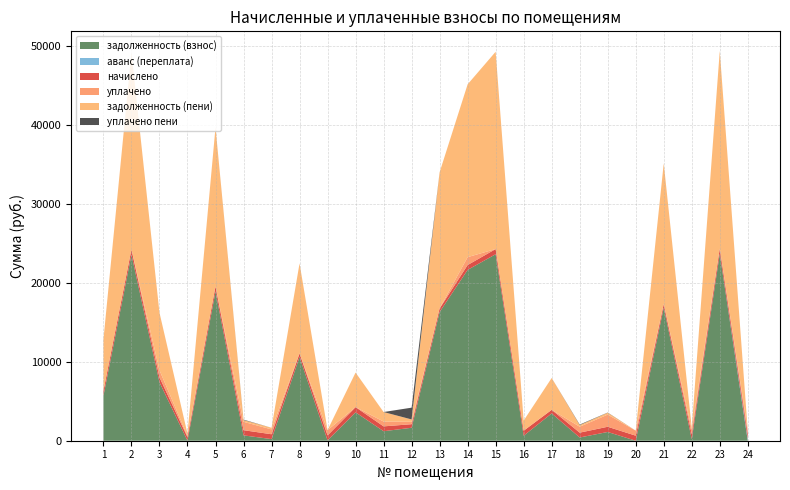

Reading left to right, what are all the values shown in this chart?

задолженность (взнос): 5693.3	23554.8	7401.4	0.0	18897.2	678.6	204.9	10597.4	42.6	3595.2	1204.1	1641.2	16295.3	21628.3	23609.1	633.2	3456.2	410.3	1107.3	0.0	16833.0	204.4	23662.3	0.0
аванс (переплата): 0.0	0.0	0.0	0.0	0.0	0.0	0.0	0.0	0.0	0.0	0.0	0.0	0.0	0.0	0.0	0.0	0.0	0.0	0.0	0.0	0.0	0.0	0.0	212.2
начислено: 623.7	650.4	619.3	447.0	631.1	654.9	614.8	454.4	631.1	656.4	611.8	451.4	450.0	611.8	651.9	632.6	454.4	611.8	659.3	640.0	464.8	613.3	653.4	628.2
уплачено: 0.0	0.0	900.0	149.0	0.0	1059.9	614.8	0.0	663.4	0.0	611.8	301.0	0.0	1000.0	0.0	0.0	0.0	751.7	1536.7	640.0	0.0	613.3	0.0	430.0
задолженность (пени): 6519.5	24926.3	7290.4	298.0	20124.3	218.3	204.9	11400.6	10.4	4377.7	1203.8	301.0	17244.1	21878.8	24978.1	1287.3	4033.5	203.9	239.1	0.0	17813.1	204.4	25040.1	0.0
уплачено пени: 0.0	0.0	0.0	0.0	0.0	58.3	0.0	0.0	0.0	0.0	0.3	1490.7	0.0	0.0	0.0	0.0	0.0	66.6	26.3	0.0	0.0	0.0	0.0	0.0